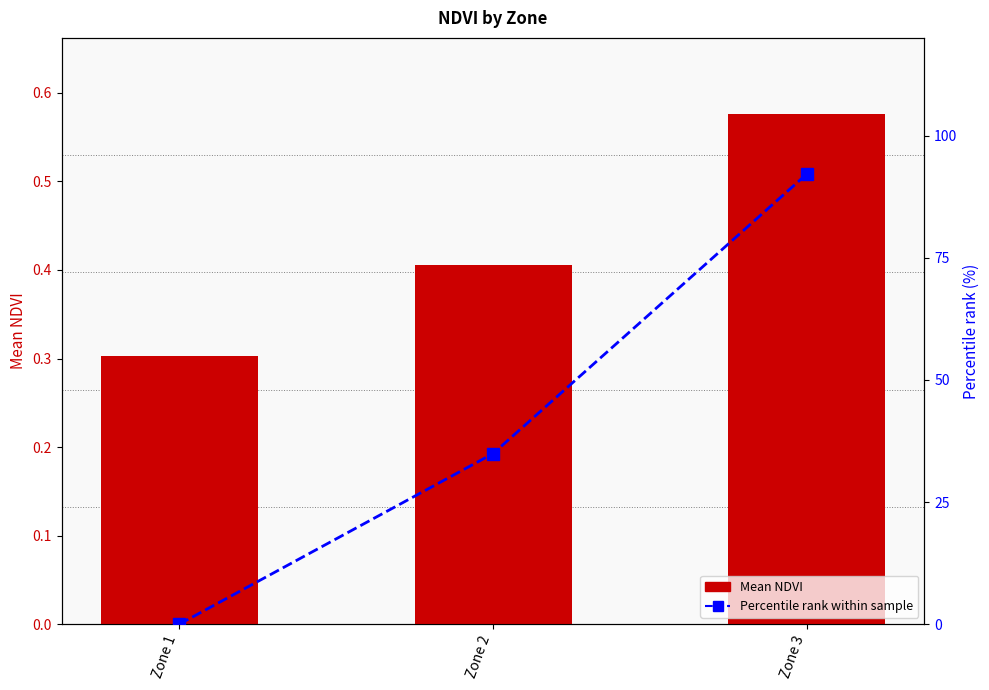

Reading left to right, transcribe all the data shown in this chart.

Mean NDVI: 0.3	0.4	0.6
Percentile rank within sample: 0.0	34.9	92.1